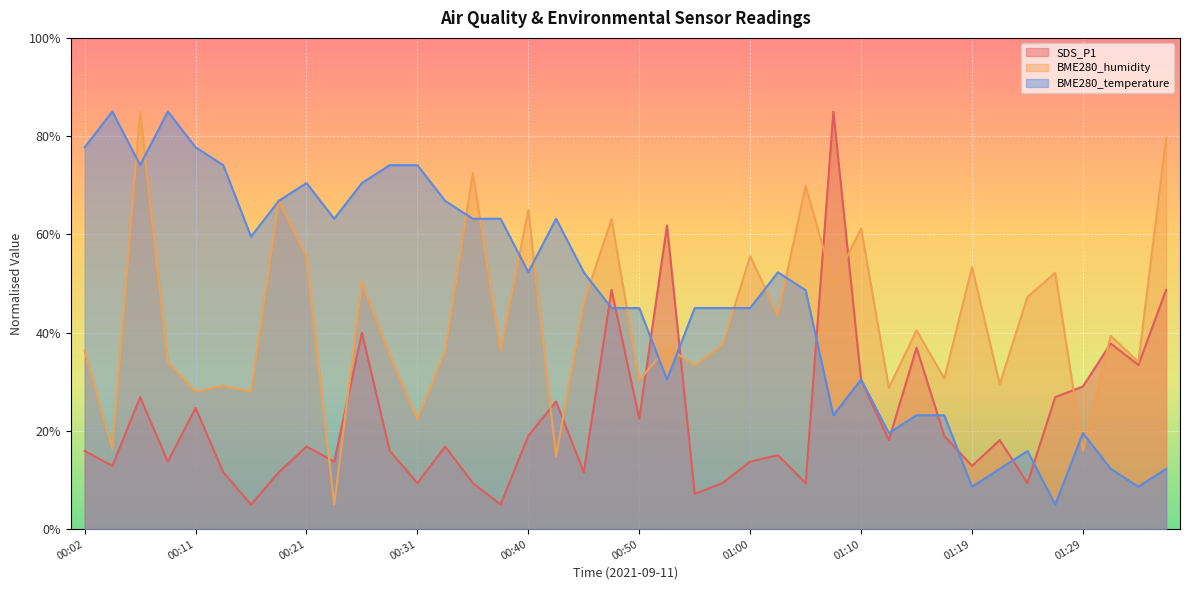

Does the chart display data point markers on the line(s)?

No